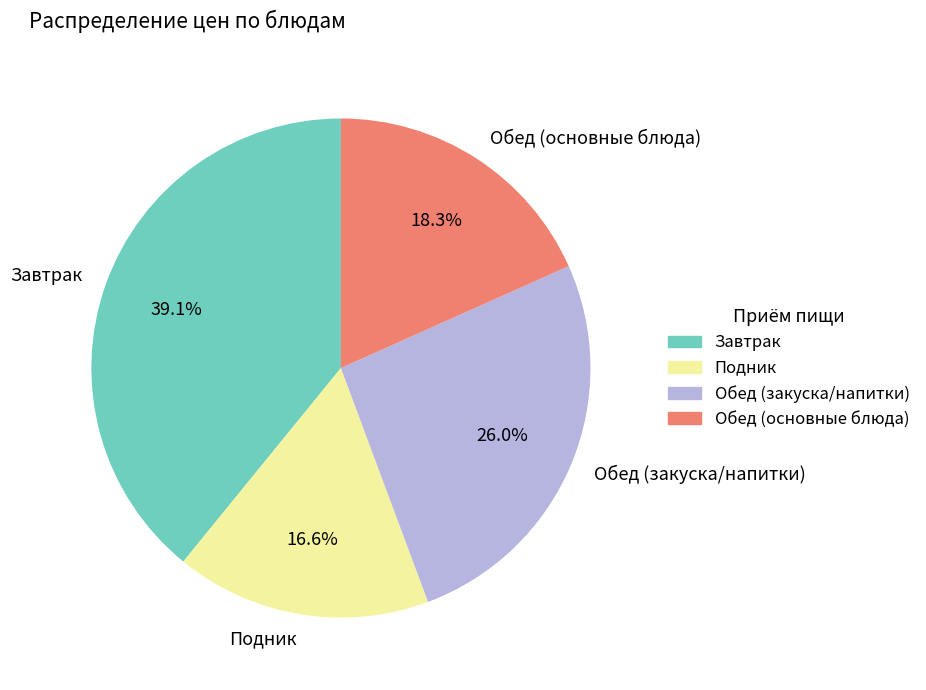

Is the sum of Завтрак and Подник greater than half?

Yes